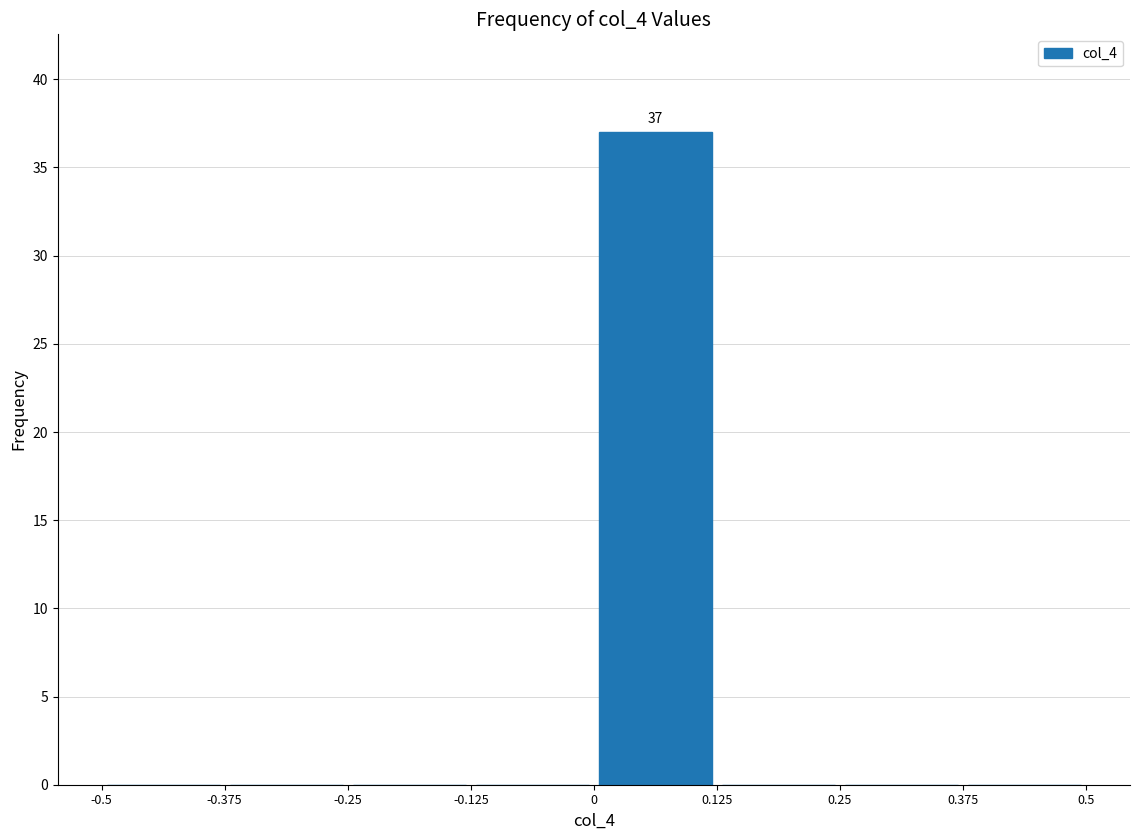

Over which range of the x-axis is the bar tallest?

0 to 0.125